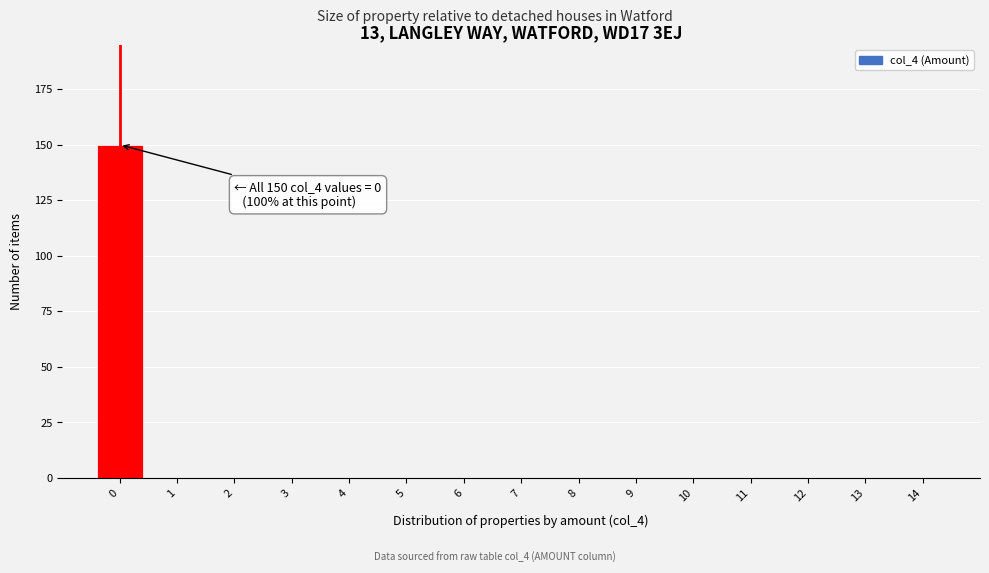

Which range on the x-axis has the tallest bar?

-0.5 to 0.5